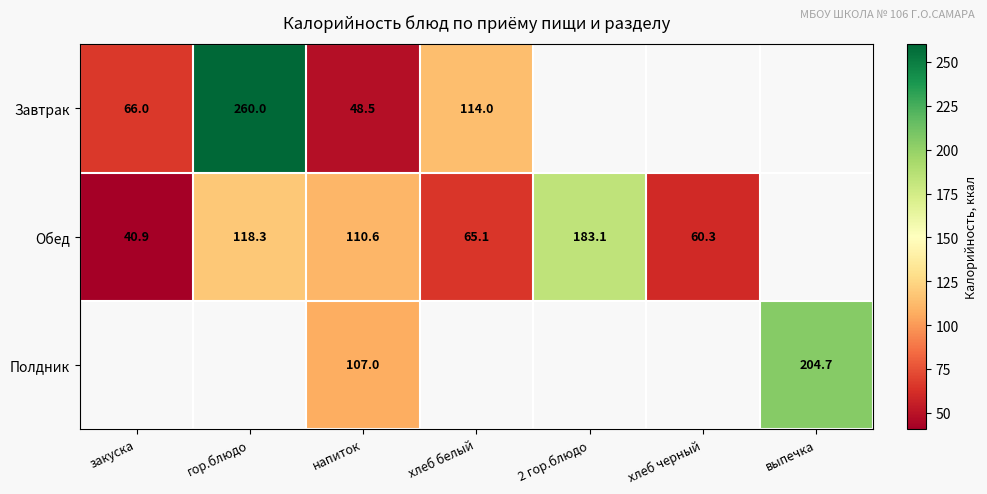

What is the sum of the Завтрак values at закуска and хлеб белый?

180.0